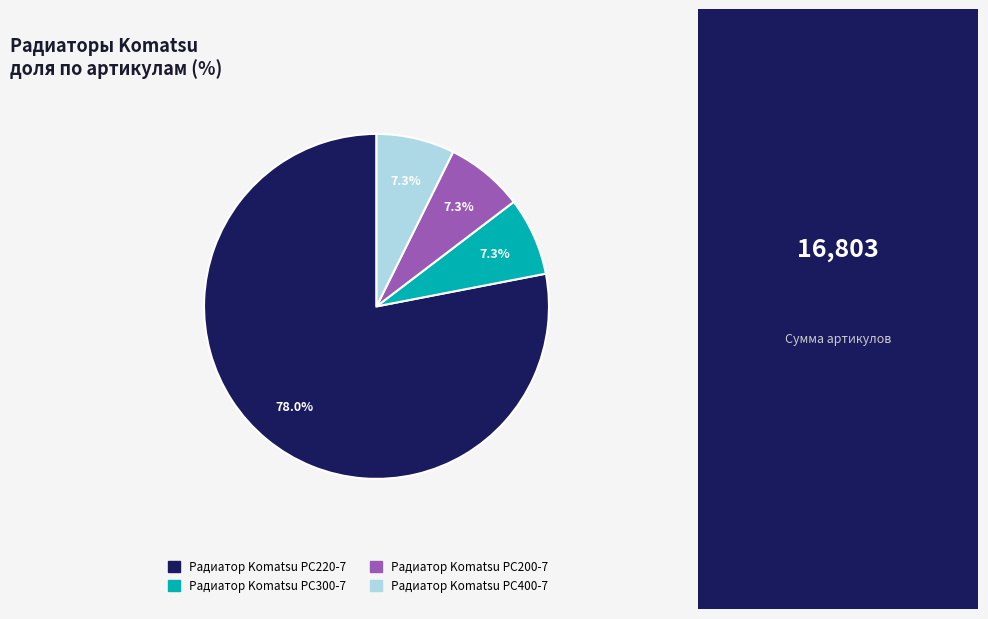

Which slice is the largest?

Радиатор Komatsu PC220-7